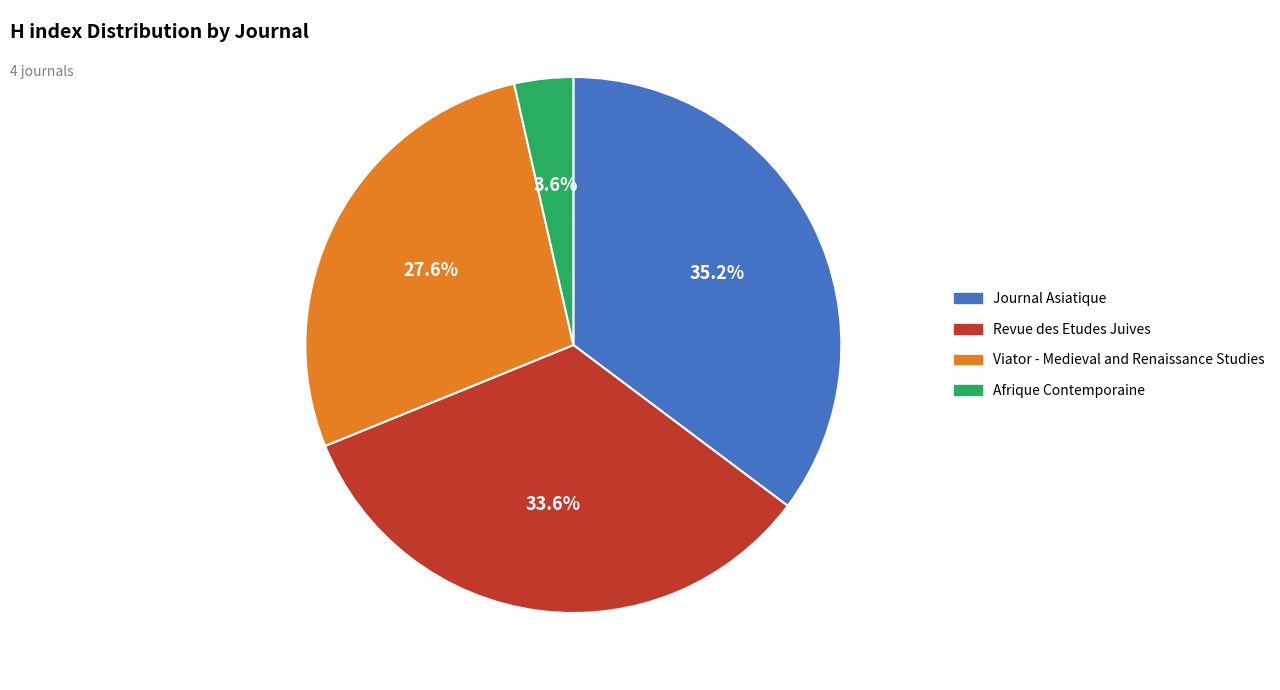

Is it true that Revue des Etudes Juives is 44% of the pie?

False